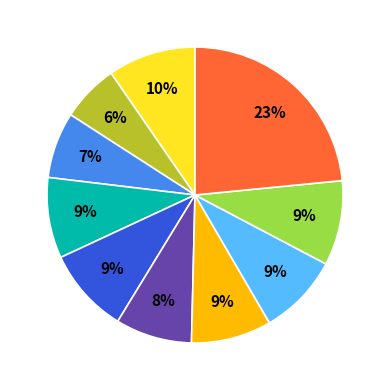

How many segments does this pie chart have?

10